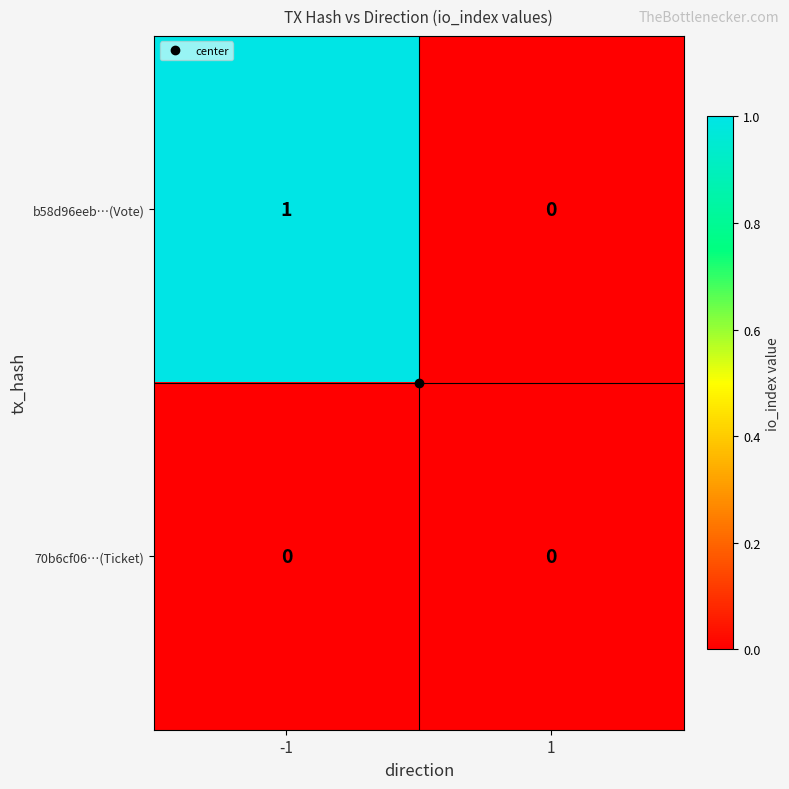

Is it true that b58d96eeb…(Vote) equals 1 at -1?

True